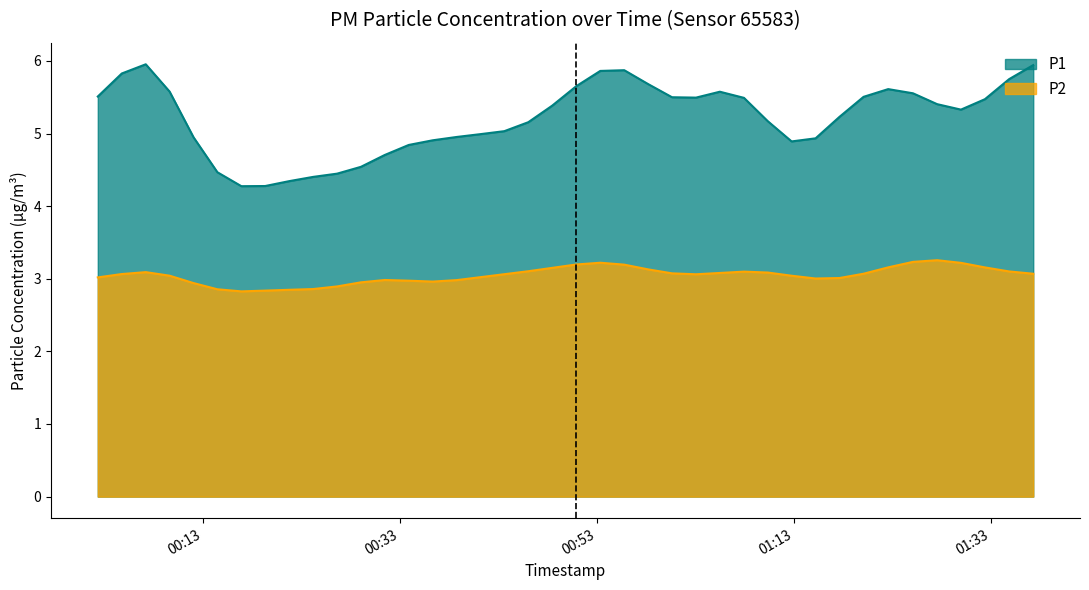

Is the value of P1 at 2023-04-19T00:55:46 greater than the value of P2 at 2023-04-19T00:09:38?

Yes